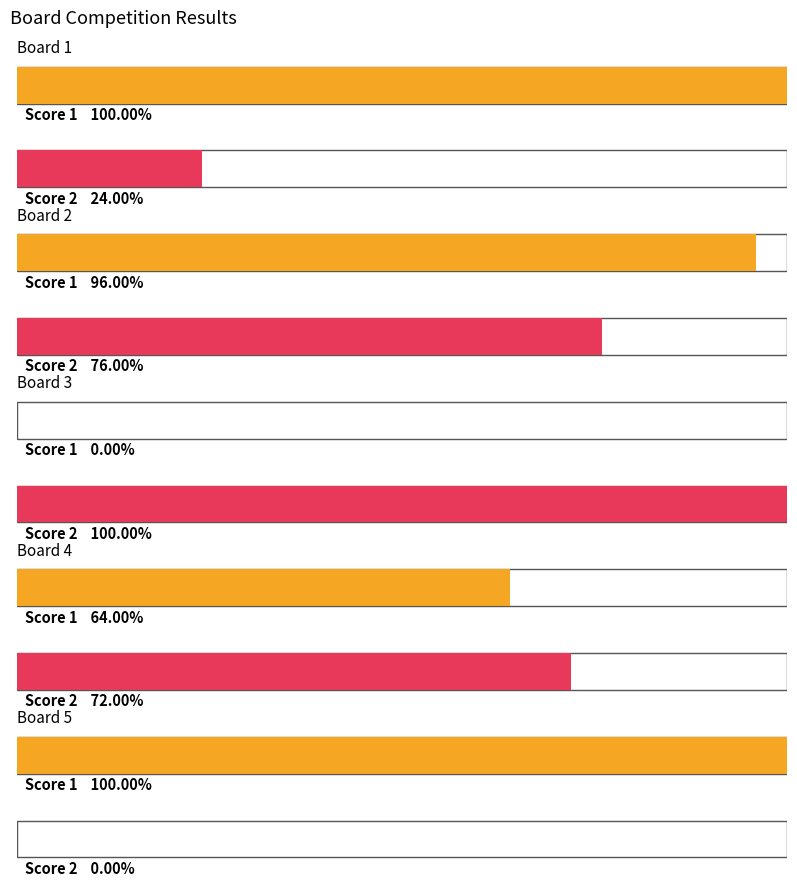

Does the chart contain stacked bars?

No